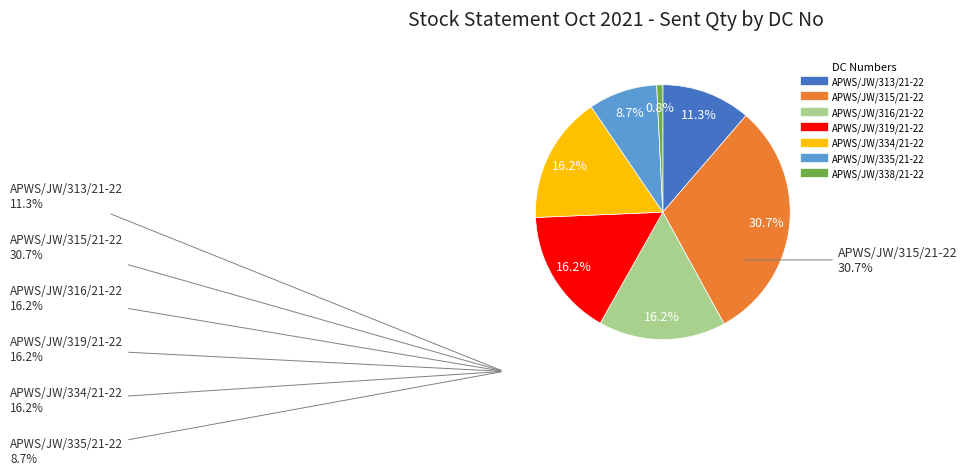

Does any single category account for the majority?

No